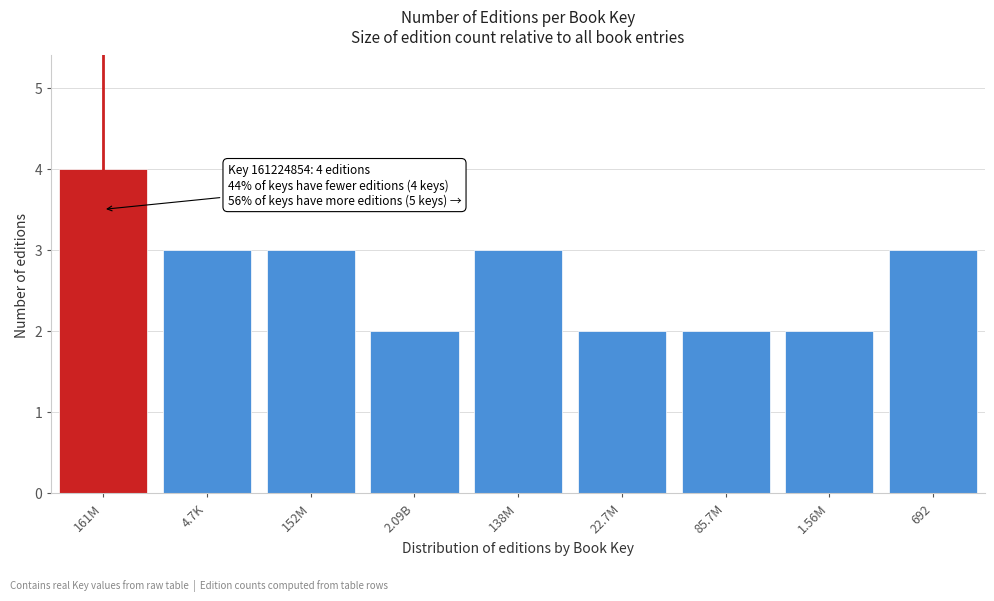

Reading left to right, transcribe all the data shown in this chart.

4	3	3	2	3	2	2	2	3